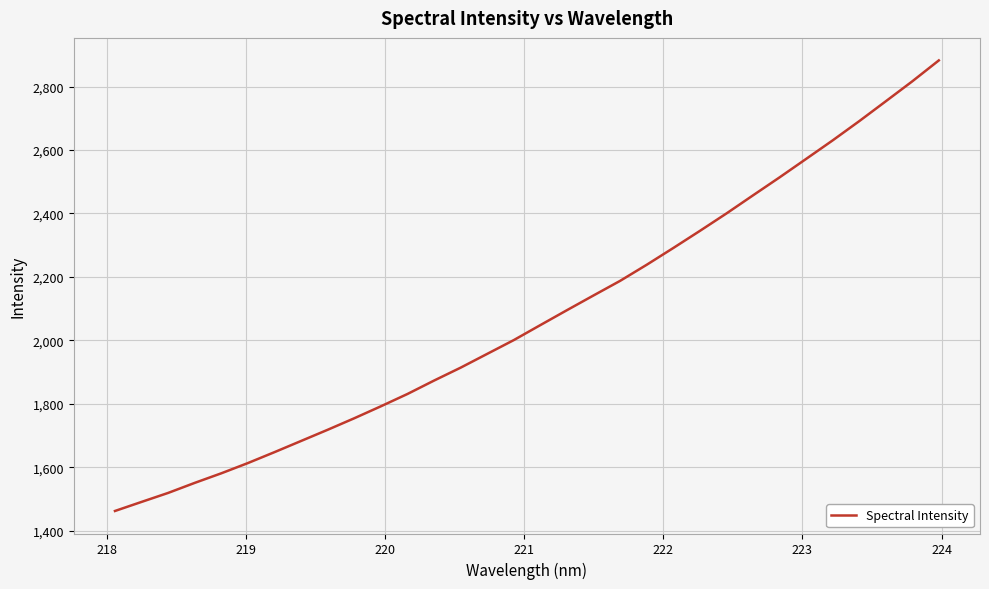

What is the smallest value displayed?

1462.4